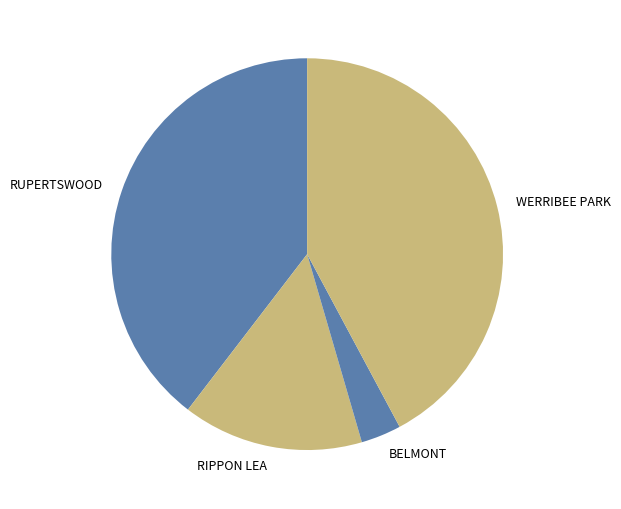

How many slices are in this pie chart?

4